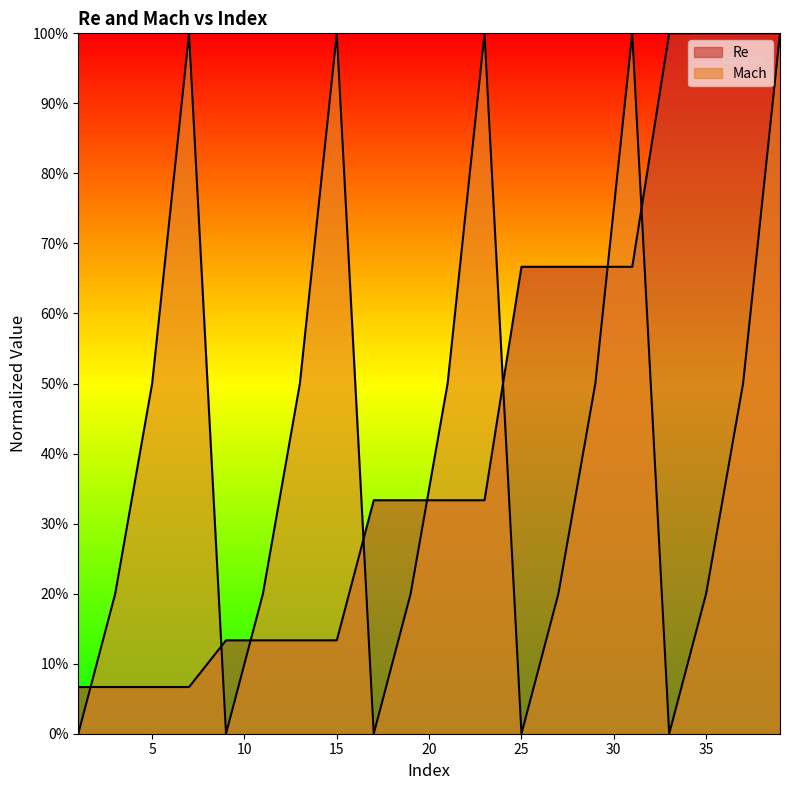

What is the difference between the Mach values at 9 and 13?

0.5